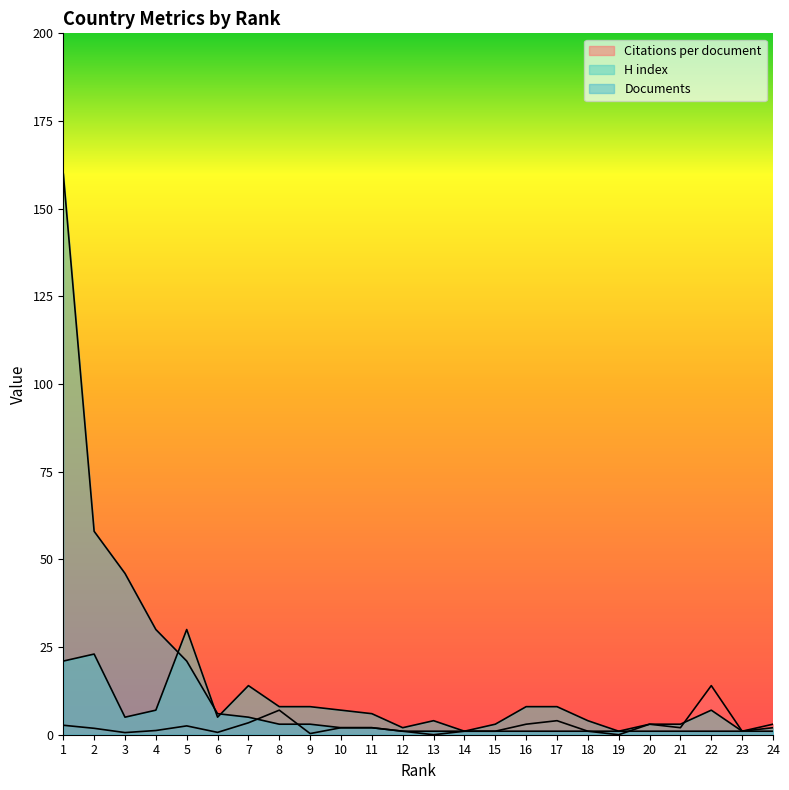

Reading left to right, what are all the values shown in this chart?

Citations per document: 2.7	1.8	0.6	1.2	2.5	0.7	3.4	7.0	0.3	2.0	2.0	1.0	0.0	1.0	1.0	3.0	4.0	1.0	0.0	3.0	2.0	14.0	1.0	3.0
H index: 21.0	23.0	5.0	7.0	30.0	5.0	14.0	8.0	8.0	7.0	6.0	2.0	4.0	1.0	3.0	8.0	8.0	4.0	1.0	3.0	3.0	7.0	1.0	2.0
Documents: 160.0	58.0	46.0	30.0	21.0	6.0	5.0	3.0	3.0	2.0	2.0	1.0	1.0	1.0	1.0	1.0	1.0	1.0	1.0	1.0	1.0	1.0	1.0	1.0